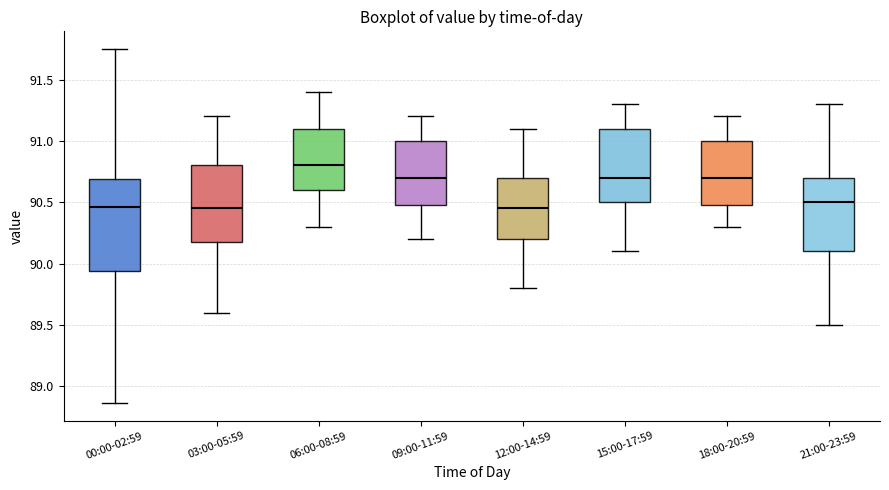

Reading left to right, read every box against the y-axis: the position of its median line, the range the box covers, and the ends of its whiskers. The values are not printed on the chart, so give them approximately, as read against the axis.

00:00-02:59: median 90.45, box 89.95 to 90.70, whiskers 88.85 to 91.75
03:00-05:59: median 90.45, box 90.20 to 90.80, whiskers 89.60 to 91.20
06:00-08:59: median 90.80, box 90.60 to 91.10, whiskers 90.30 to 91.40
09:00-11:59: median 90.70, box 90.50 to 91.00, whiskers 90.20 to 91.20
12:00-14:59: median 90.45, box 90.20 to 90.70, whiskers 89.80 to 91.10
15:00-17:59: median 90.70, box 90.50 to 91.10, whiskers 90.10 to 91.30
18:00-20:59: median 90.70, box 90.50 to 91.00, whiskers 90.30 to 91.20
21:00-23:59: median 90.50, box 90.10 to 90.70, whiskers 89.50 to 91.30